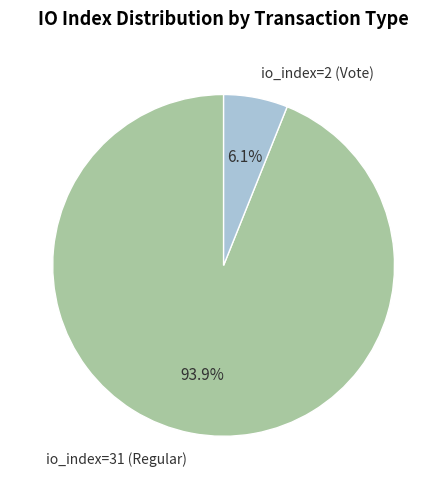

Which slice is the largest?

io_index=31 (Regular)